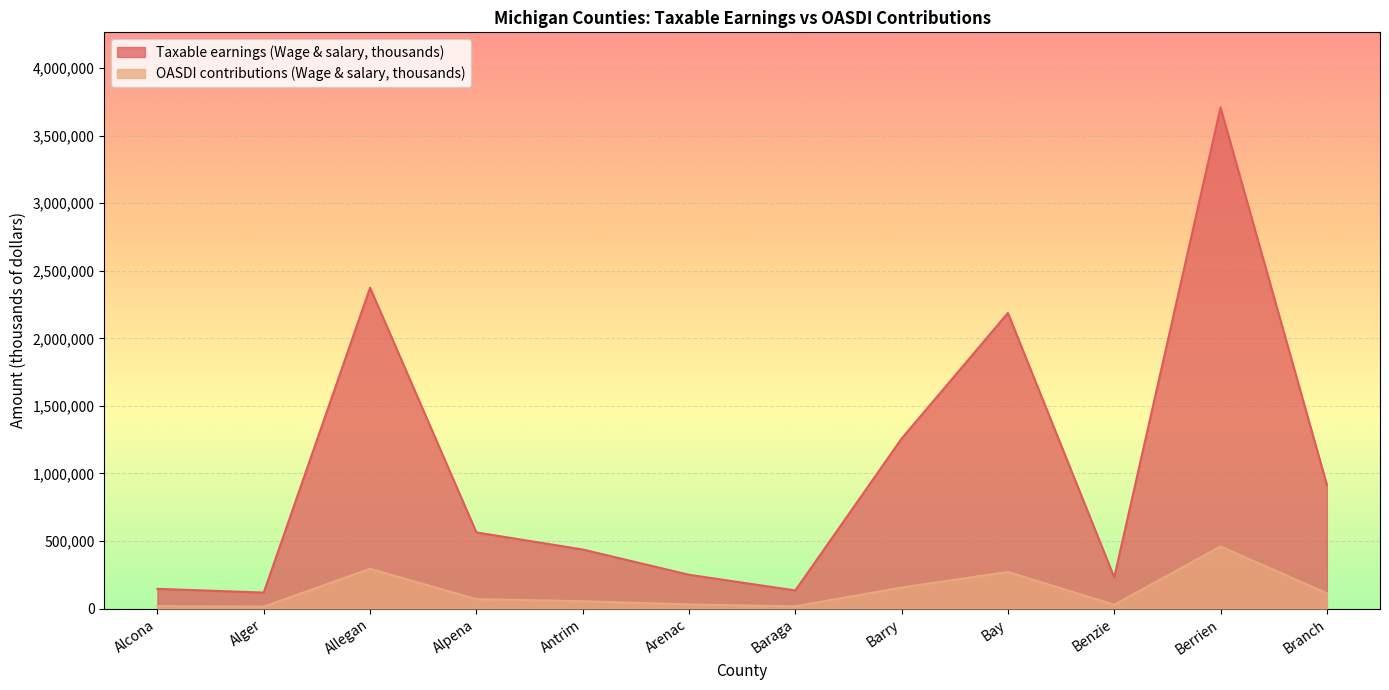

Is the value of Taxable earnings (Wage & salary, thousands) at Bay greater than the value of OASDI contributions (Wage & salary, thousands) at Allegan?

Yes